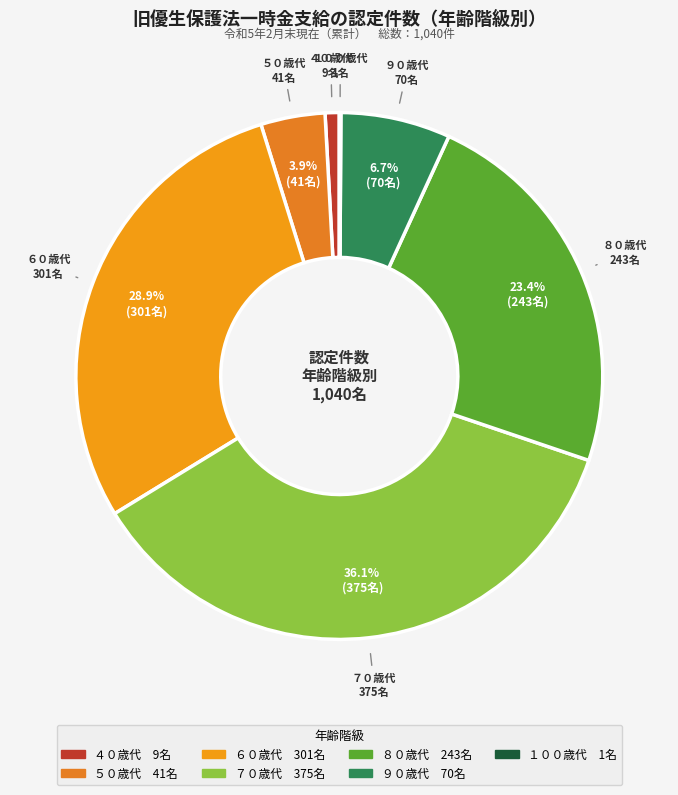

Which slice is the largest?

７０歳代